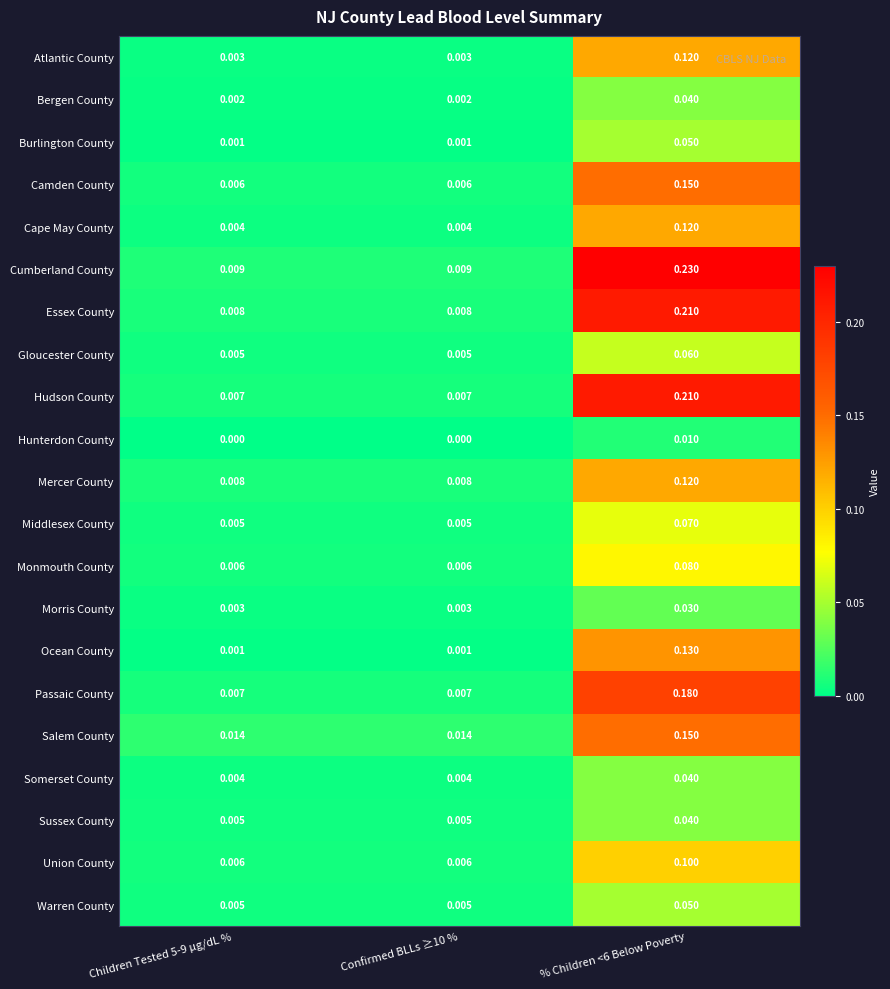

Between Confirmed BLLs ≥10 % and % Children <6 Below Poverty, which series saw the biggest shift?

Cumberland County